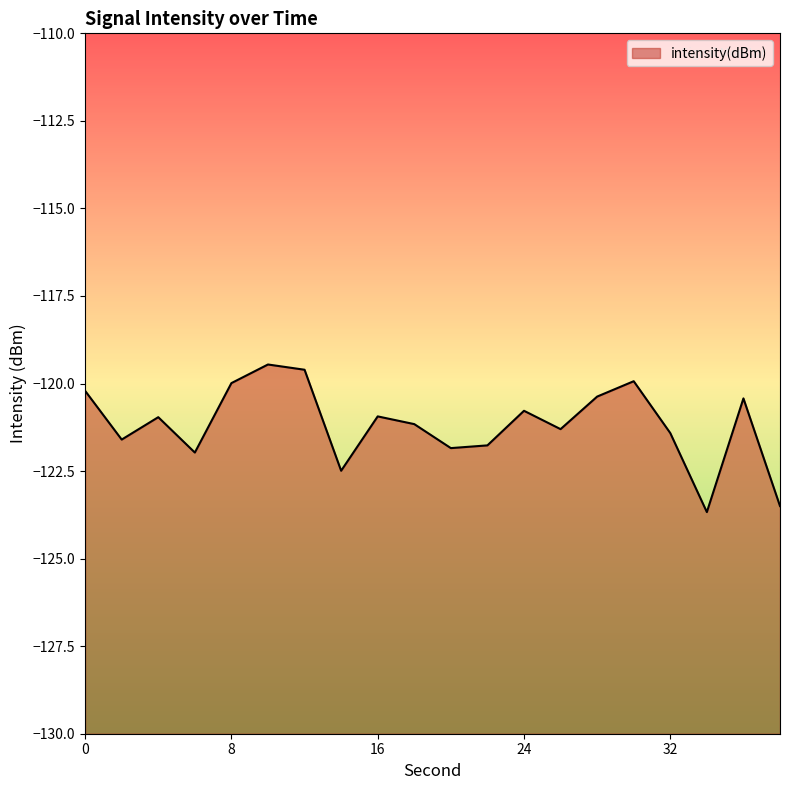

How many values are below -120?

16